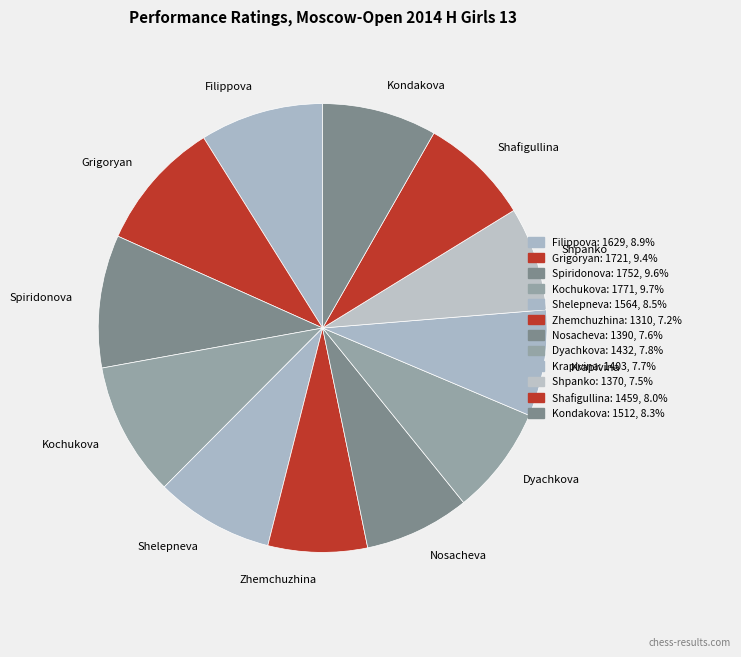

Is there a majority slice in this chart?

No